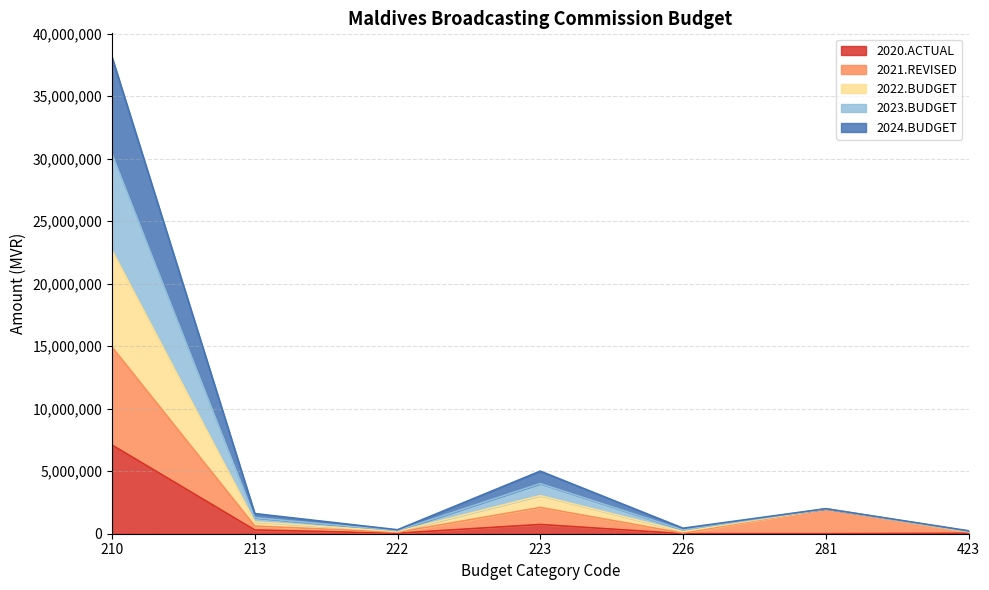

Does the chart display data point markers on the line(s)?

No